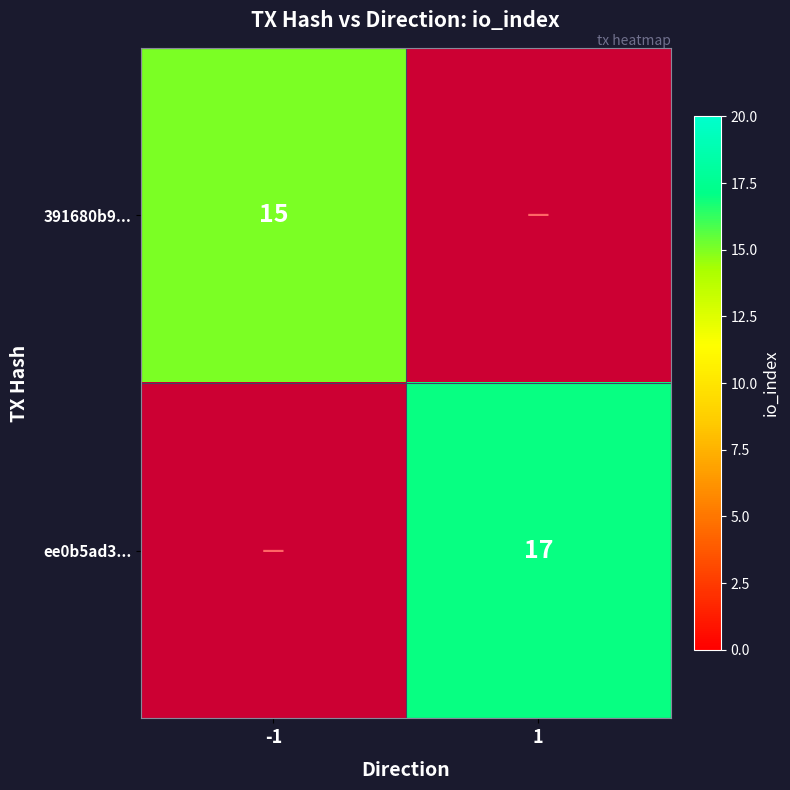

At how many categories does at least one series exceed 16?

1